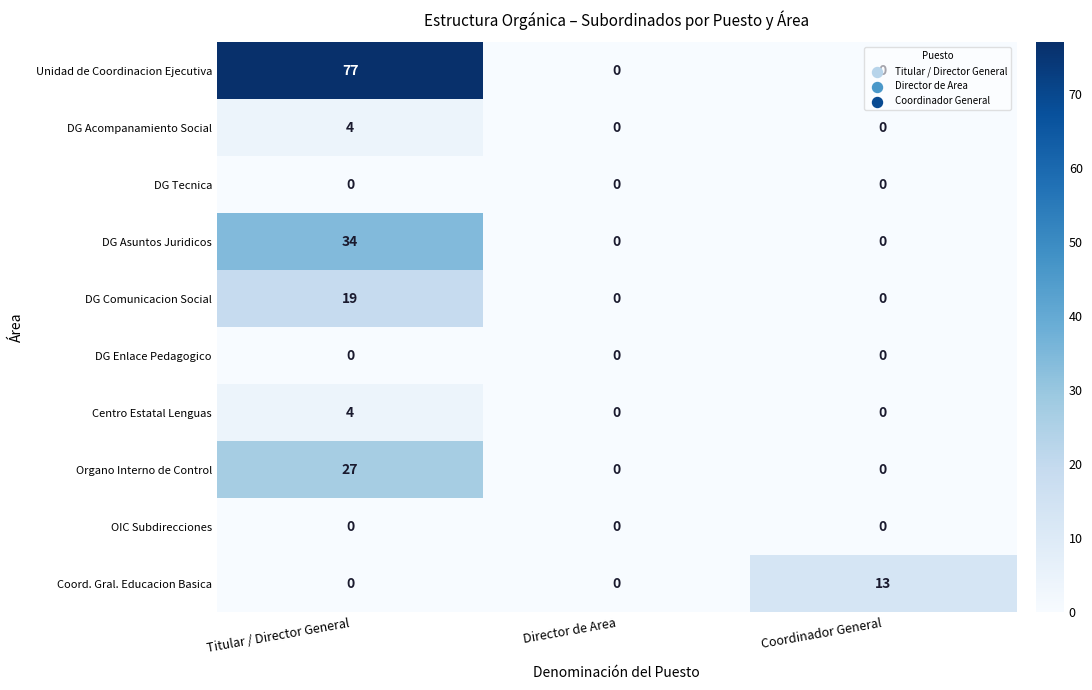

What is the sum of all Unidad de Coordinacion Ejecutiva values?

77